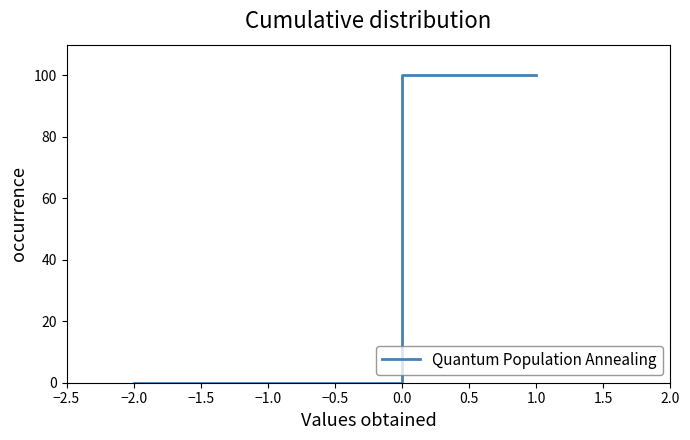

Reading left to right, what are all the values shown in this chart?

0	100	100